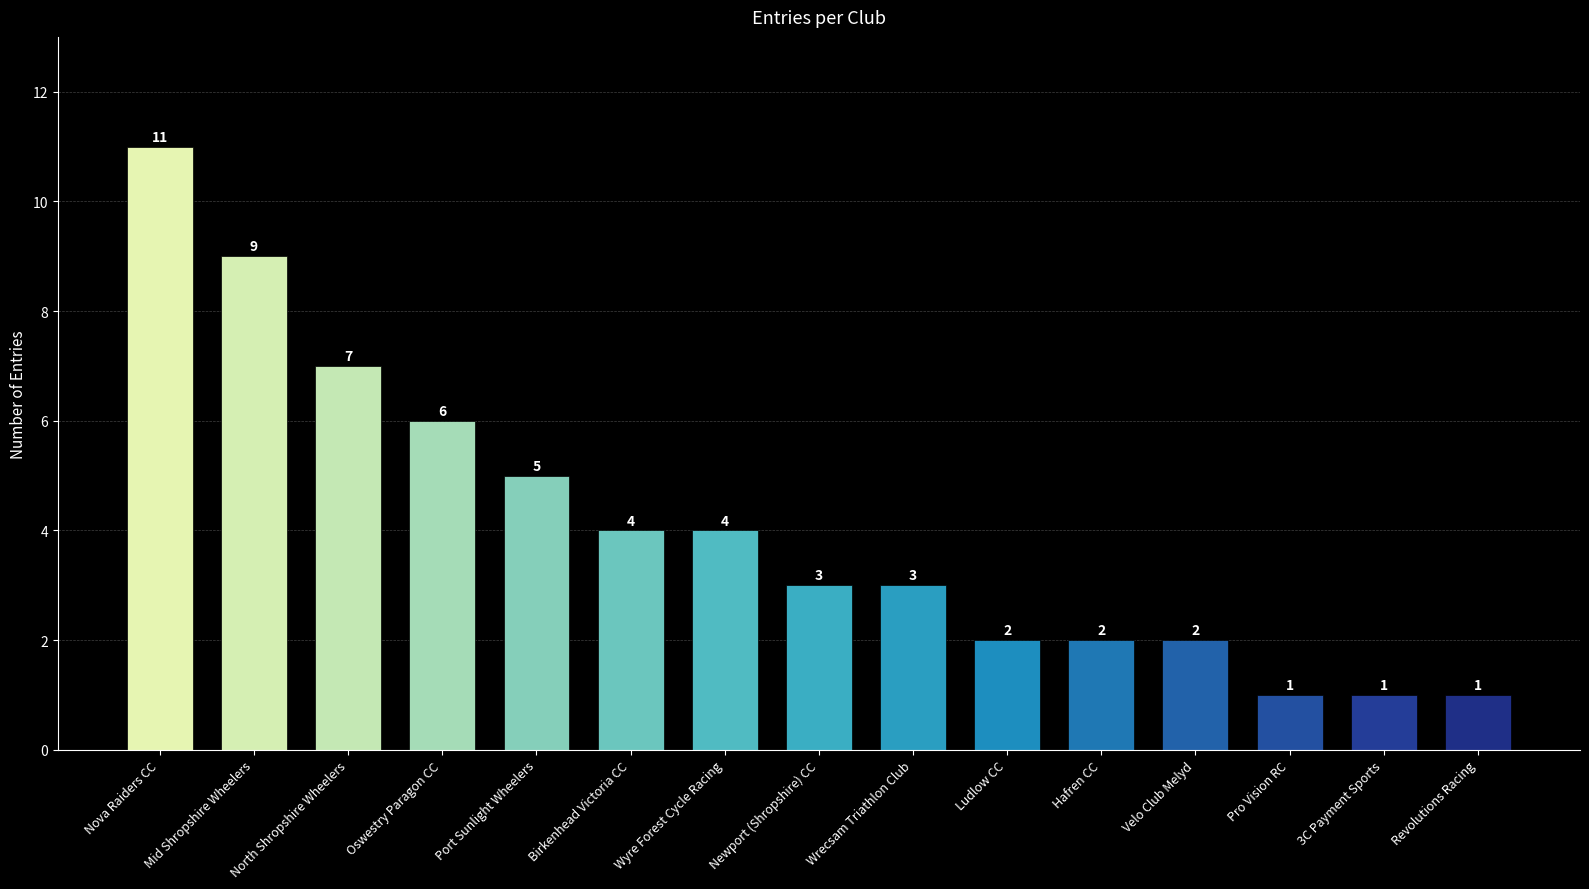

What position from the right is Wrecsam Triathlon Club?

7